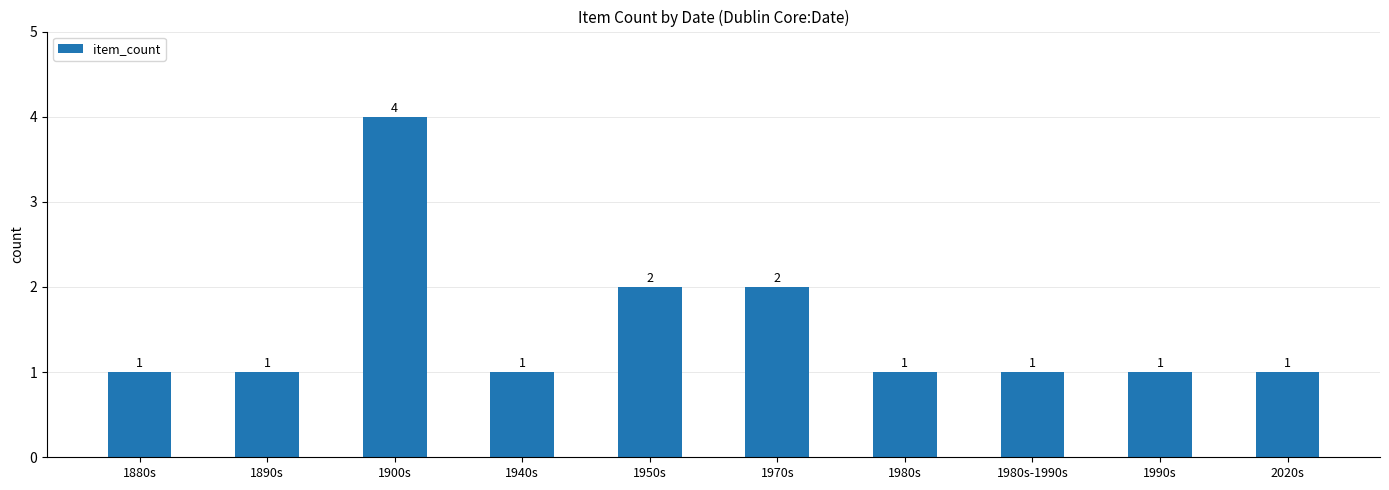

Which label corresponds to the largest value in the chart?

1900s